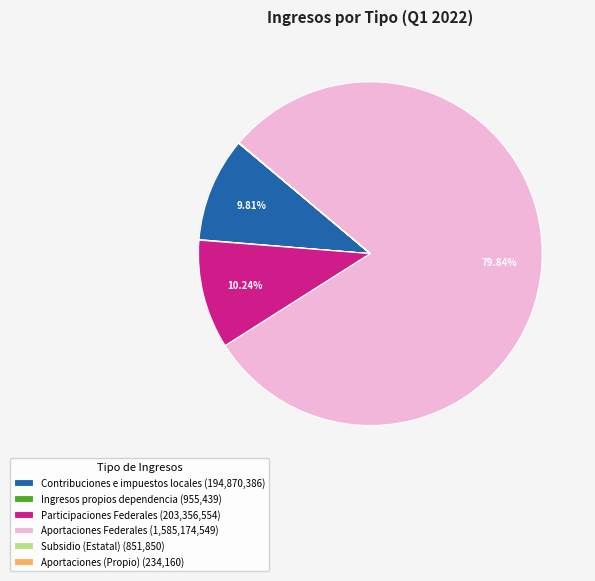

Is there a majority slice in this chart?

Yes